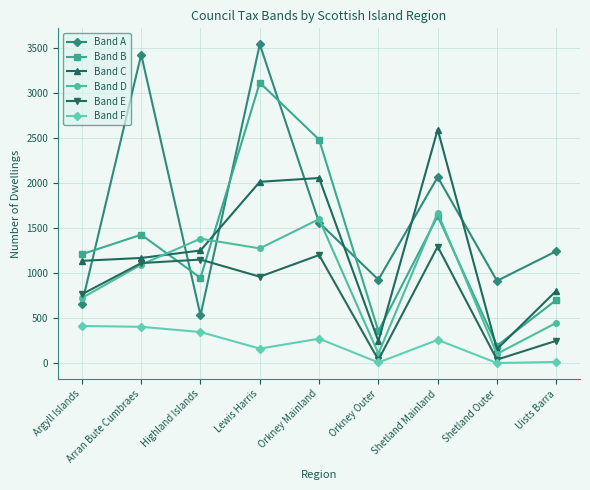

Is it true that Band E equals 36 at Orkney Outer?

True